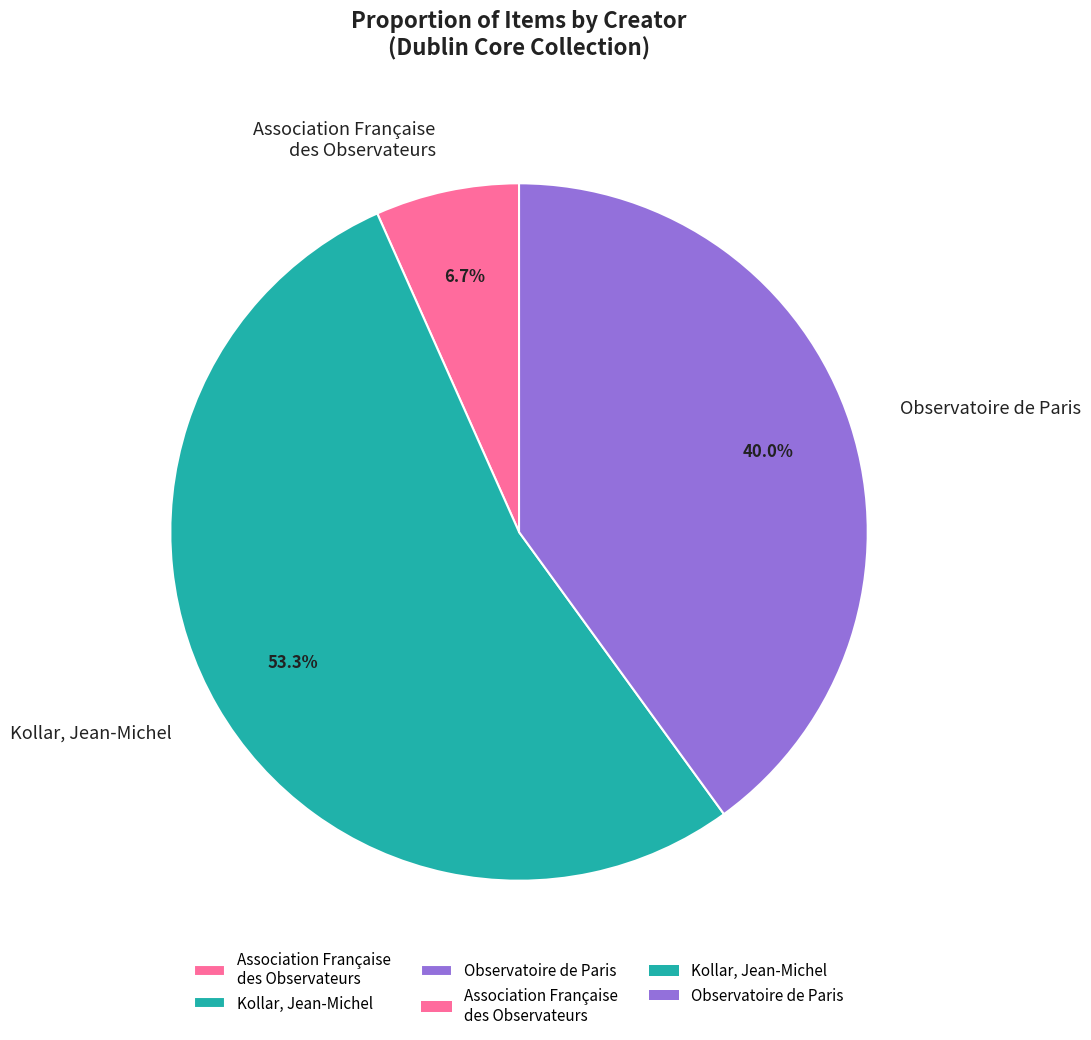

What is the largest slice in the pie chart?

Kollar, Jean-Michel